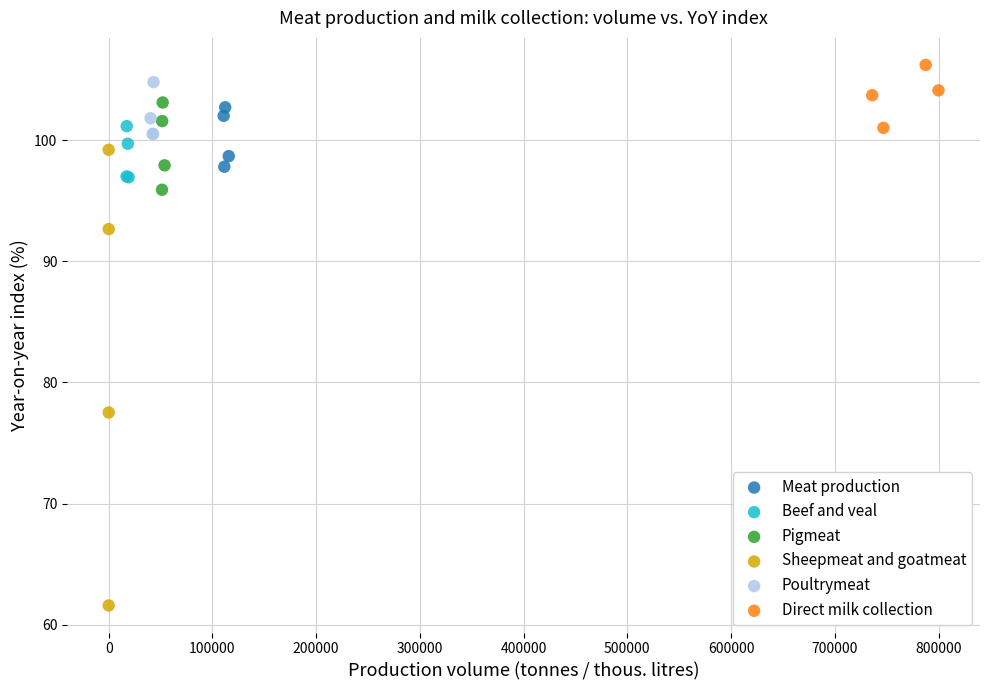

What are all the series names shown in the legend?

Meat production, Beef and veal, Pigmeat, Sheepmeat and goatmeat, Poultrymeat, Direct milk collection